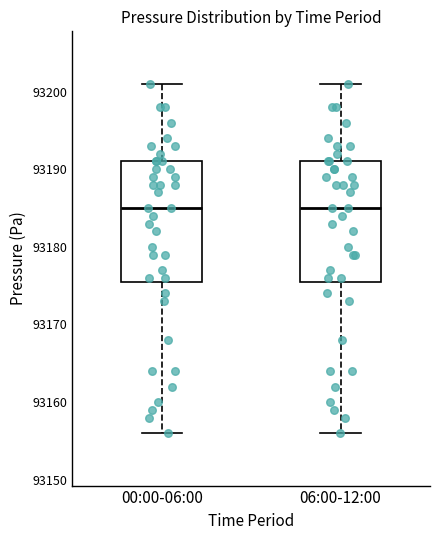

Reading left to right, read every box against the y-axis: the position of its median line, the range the box covers, and the ends of its whiskers. The values are not printed on the chart, so give them approximately, as read against the axis.

00:00-06:00: median 93185, box 93176 to 93191, whiskers 93156 to 93201
06:00-12:00: median 93185, box 93176 to 93191, whiskers 93156 to 93201